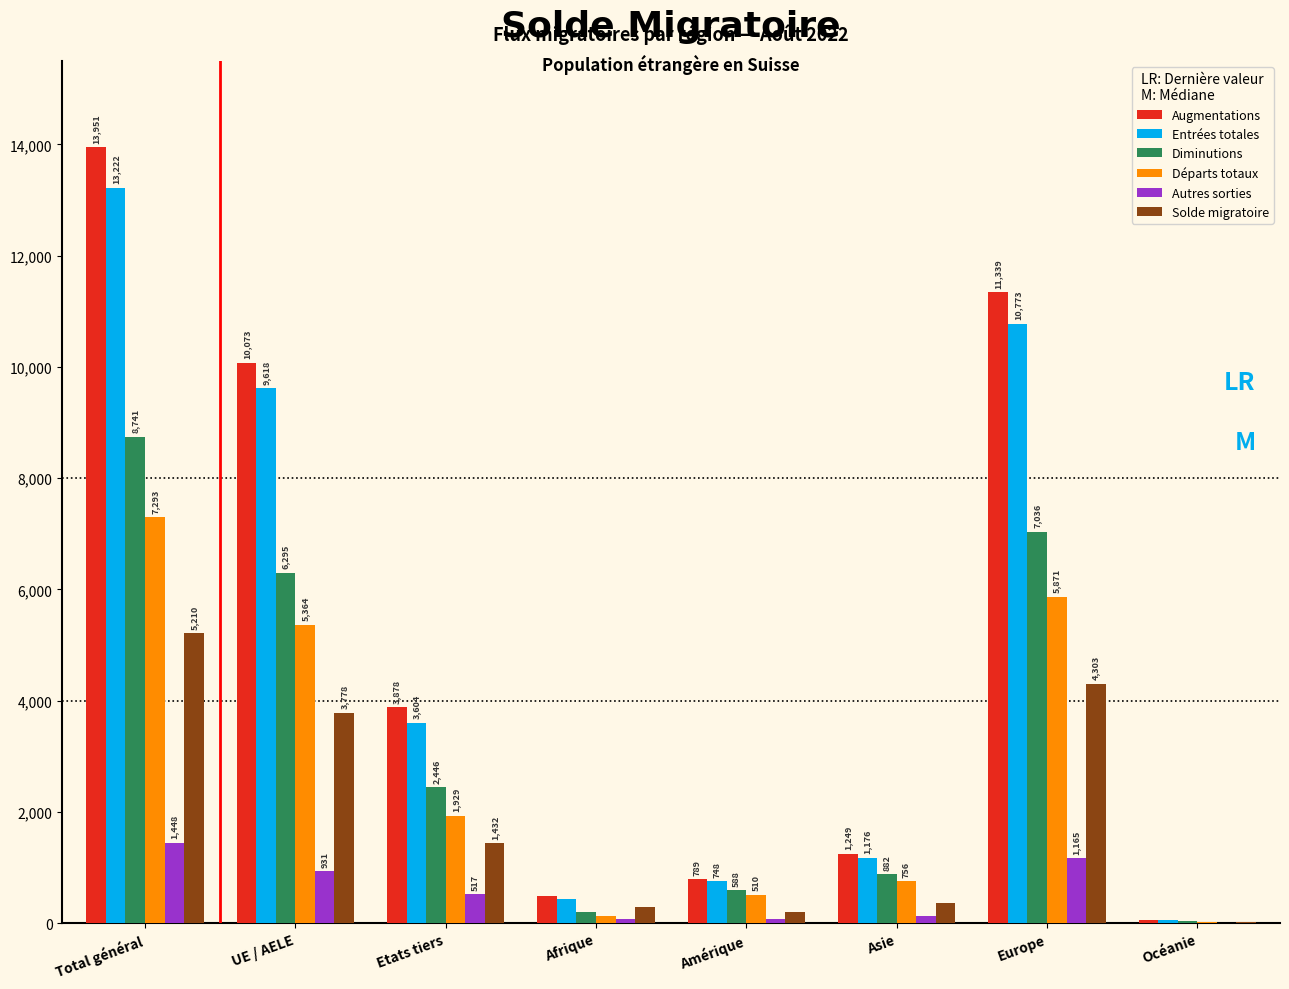

What are all the series names shown in the legend?

Augmentations, Entrées totales, Diminutions, Départs totaux, Autres sorties, Solde migratoire